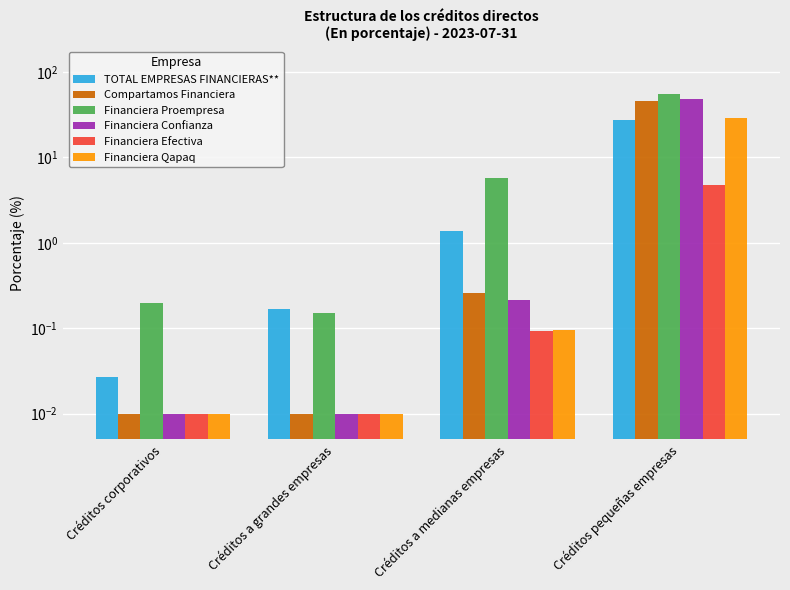

What are all the series names shown in the legend?

TOTAL EMPRESAS FINANCIERAS**, Compartamos Financiera, Financiera Proempresa, Financiera Confianza, Financiera Efectiva, Financiera Qapaq